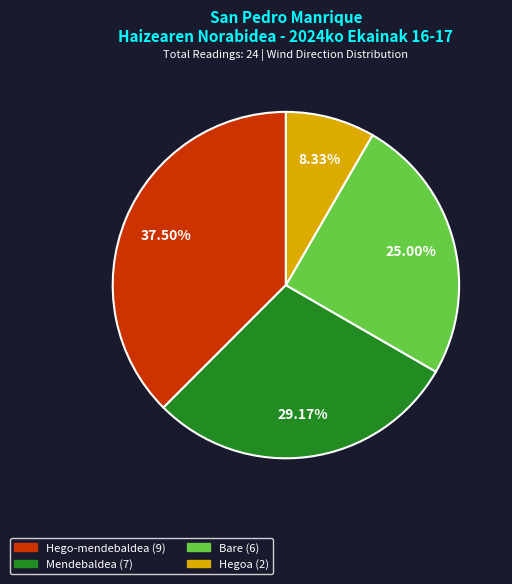

What percentage is NOT represented by Bare?

75.0%